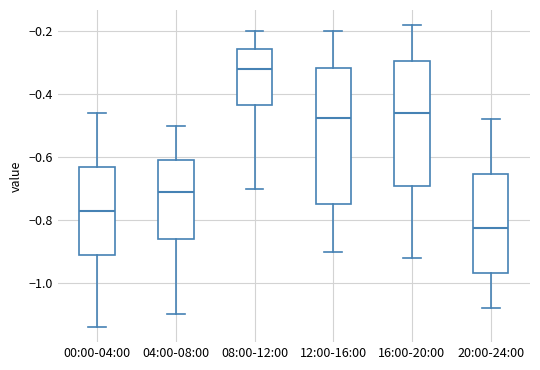

Comparing the boxes themselves (not the whiskers), which one is the tallest?

12:00-16:00